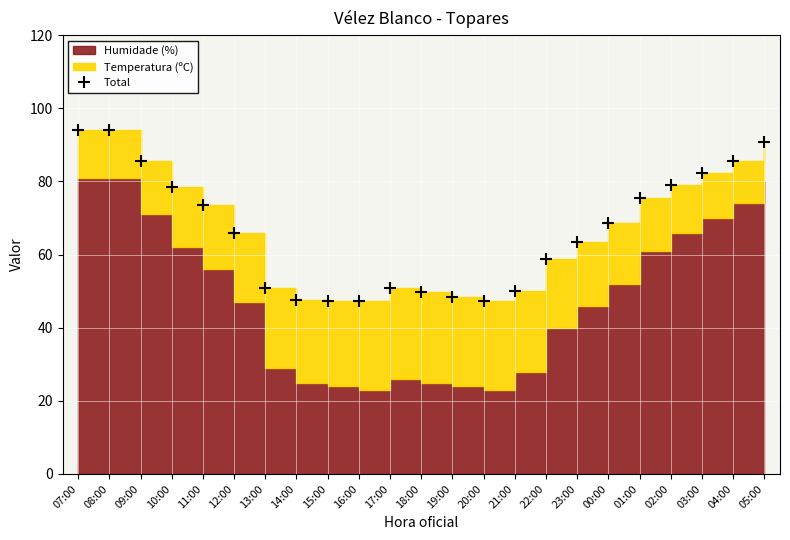

What is the difference between the maximum and minimum values?

46.9